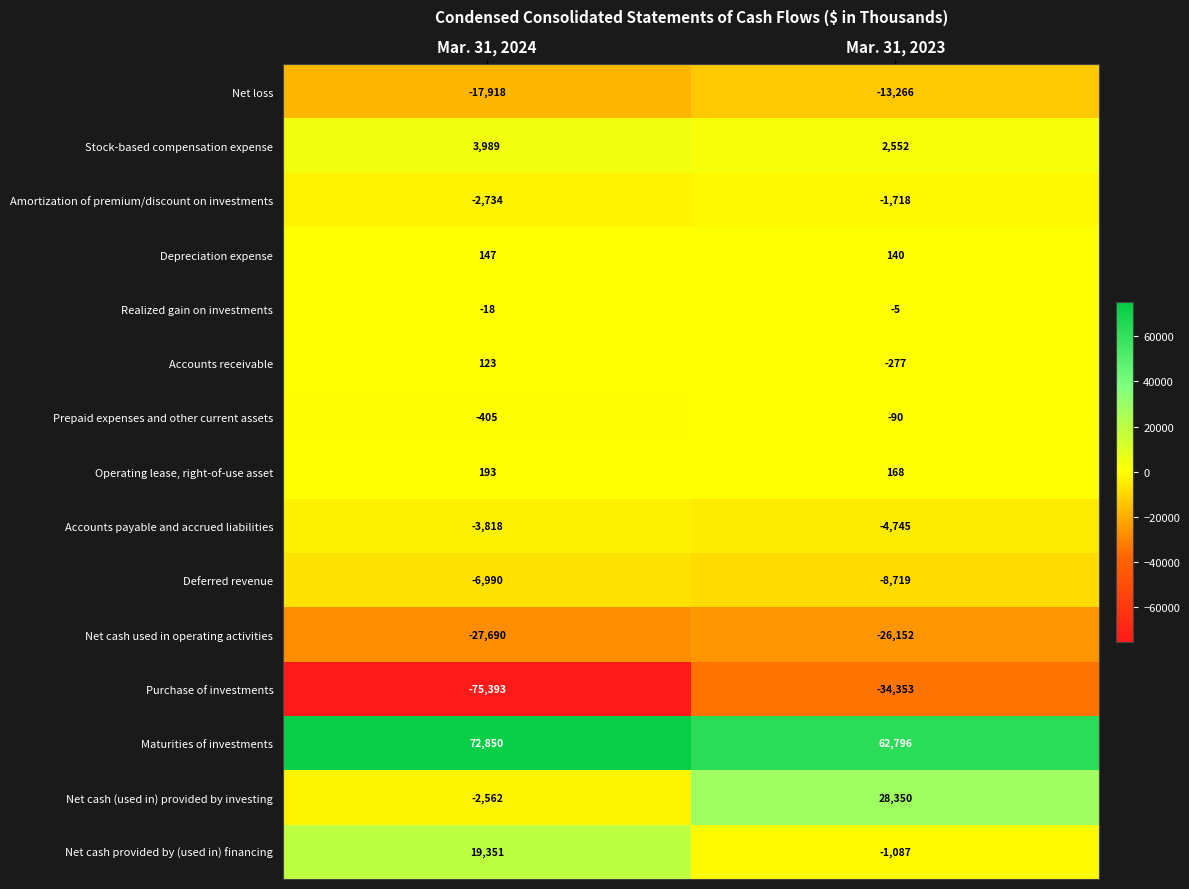

At Mar. 31, 2023, list the series in order from smallest to largest.

Purchase of investments, Net cash used in operating activities, Net loss, Deferred revenue, Accounts payable and accrued liabilities, Amortization of premium/discount on investments, Net cash provided by (used in) financing, Accounts receivable, Prepaid expenses and other current assets, Realized gain on investments, Depreciation expense, Operating lease, right-of-use asset, Stock-based compensation expense, Net cash (used in) provided by investing, Maturities of investments